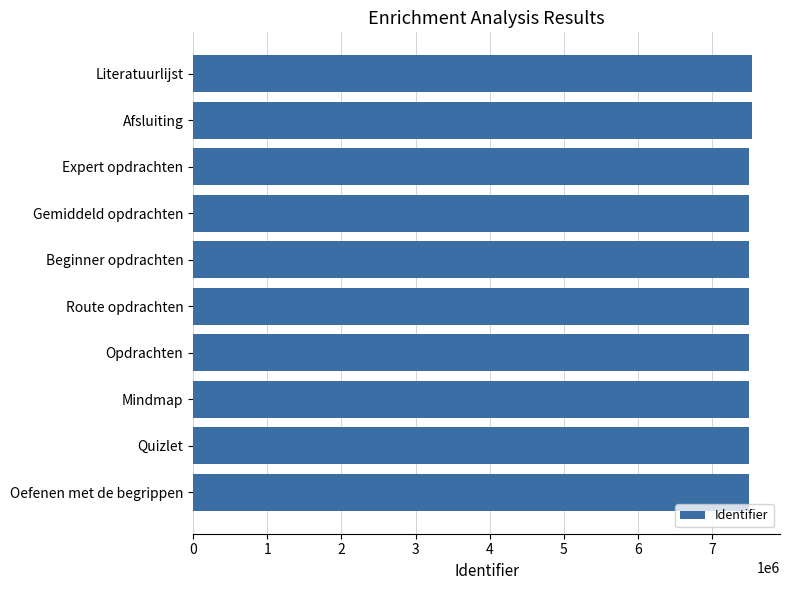

What is the maximum value shown in the chart?

7538796